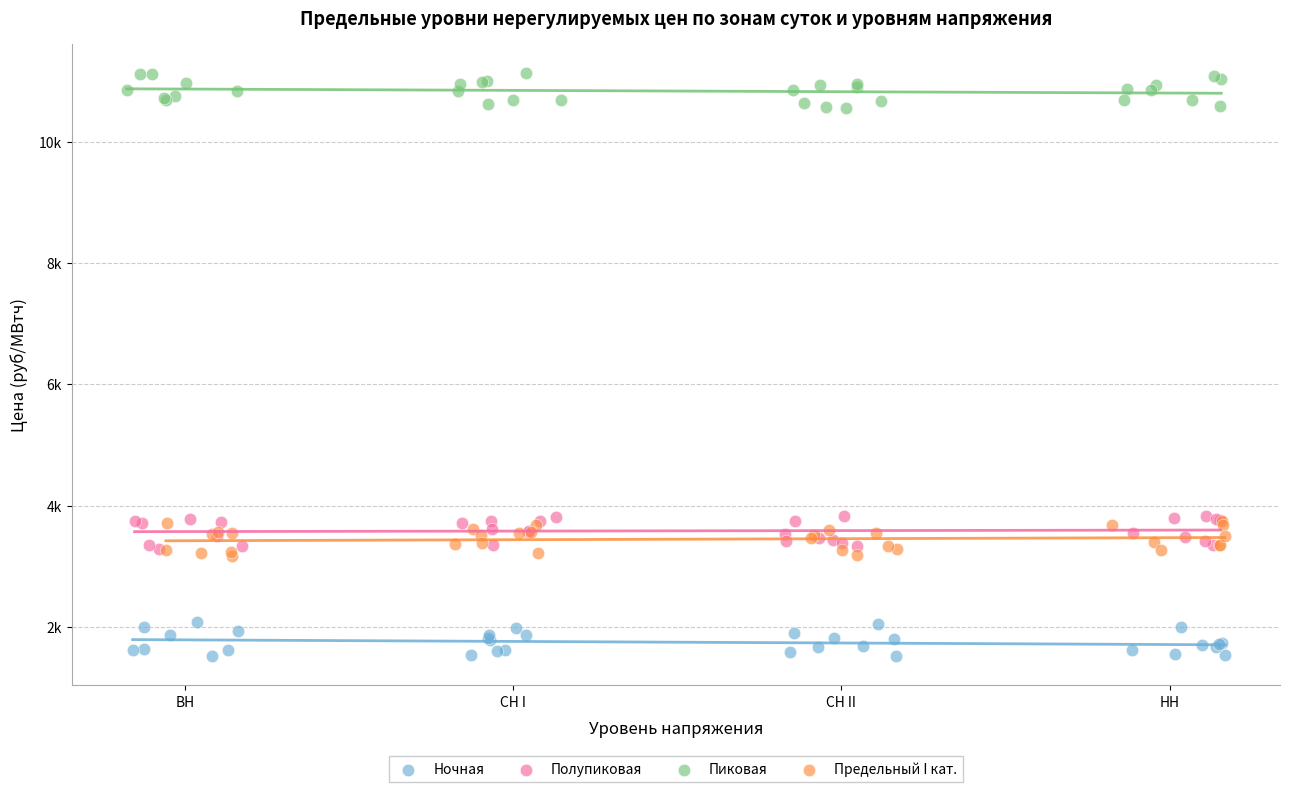

Which series reaches the minimum Y coordinate?

Ночная